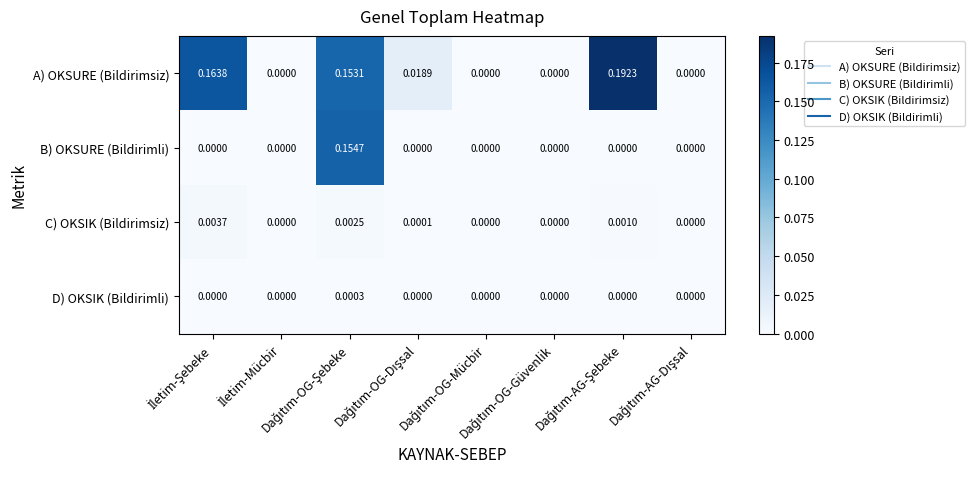

Which series has the widest spread of values?

A) OKSURE (Bildirimsiz)